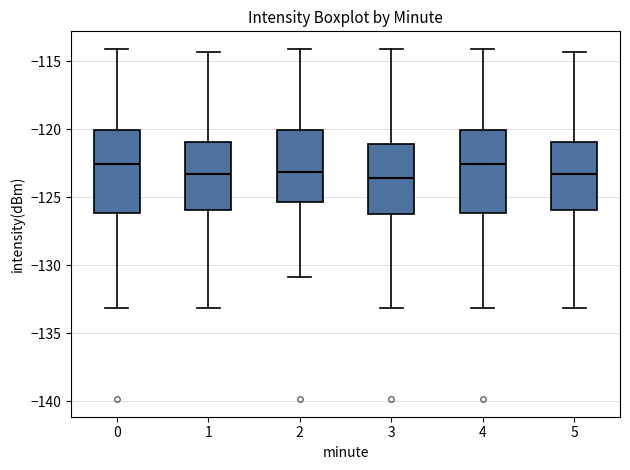

Reading left to right, read every box against the y-axis: the position of its median line, the range the box covers, and the ends of its whiskers. The values are not printed on the chart, so give them approximately, as read against the axis.

0: median -122.5, box -126.0 to -120.0, whiskers -133.0 to -114.0
1: median -123.5, box -126.0 to -121.0, whiskers -133.0 to -114.5
2: median -123.0, box -125.5 to -120.0, whiskers -131.0 to -114.0
3: median -123.5, box -126.0 to -121.0, whiskers -133.0 to -114.0
4: median -122.5, box -126.0 to -120.0, whiskers -133.0 to -114.0
5: median -123.5, box -126.0 to -121.0, whiskers -133.0 to -114.5